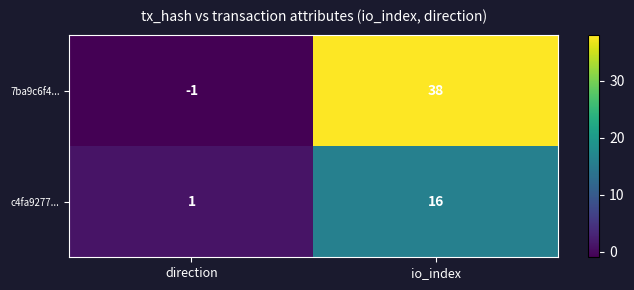

Rank the series at direction from lowest to highest value.

7ba9c6f4..., c4fa9277...